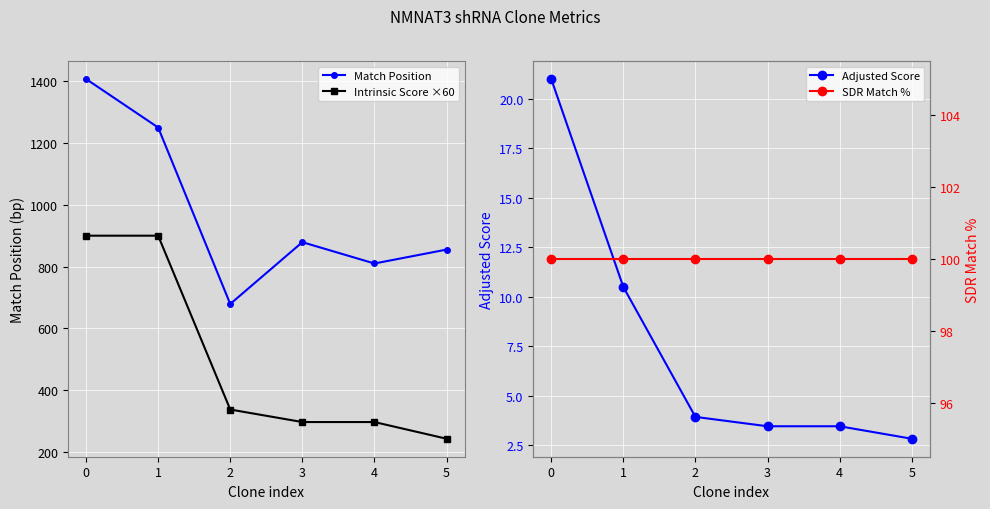

What is the approximate value of Intrinsic Score ×60 at 1?

900.0